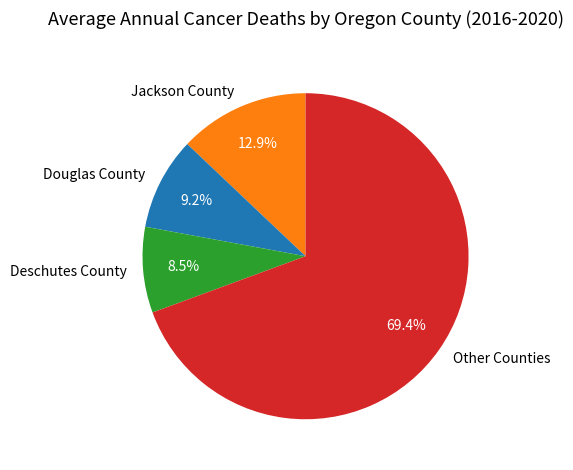

Which slice is the smallest?

Deschutes County